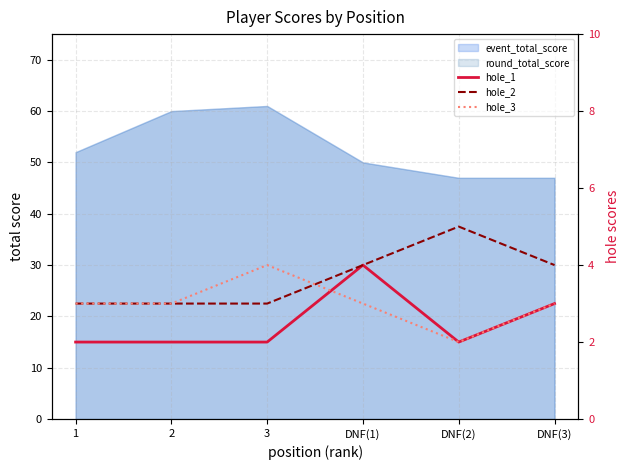

What is the difference between the maximum and minimum values in the hole_2 series?

2